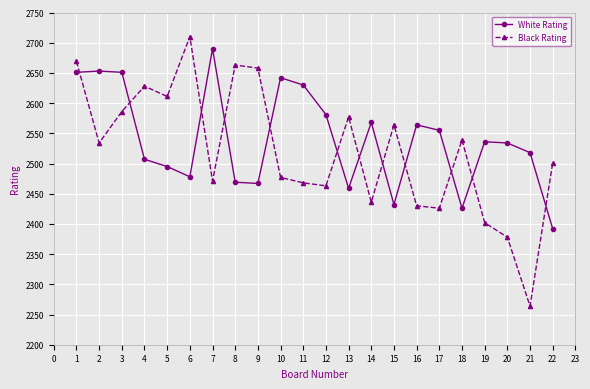

Where does the Black Rating series first go above 2534?

1